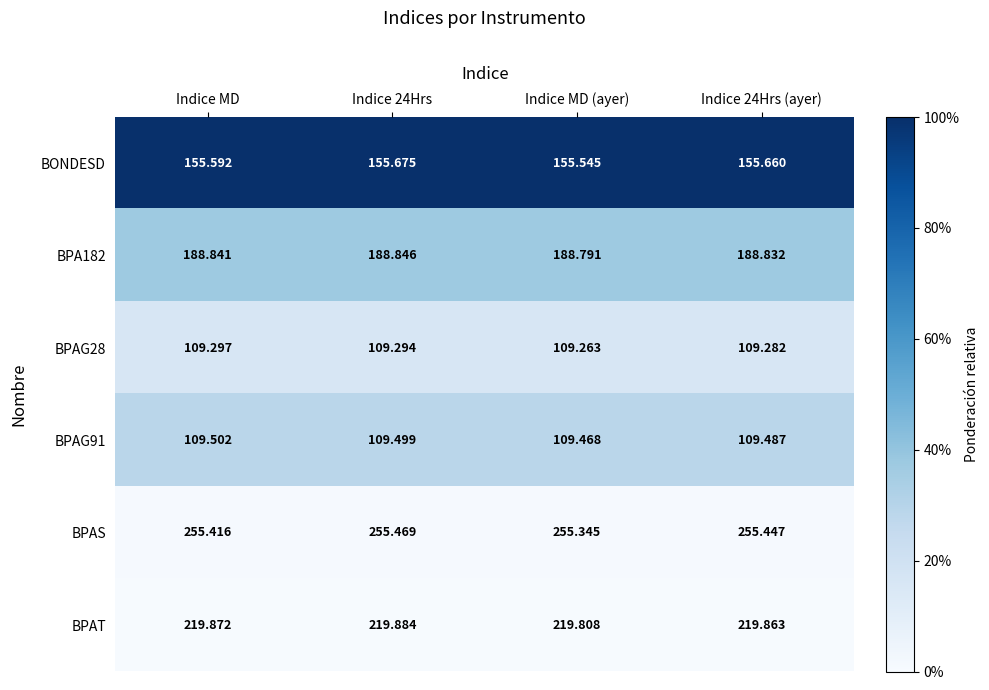

Is the value of BONDESD at Indice 24Hrs (ayer) greater than the value of BPAT at Indice MD (ayer)?

No